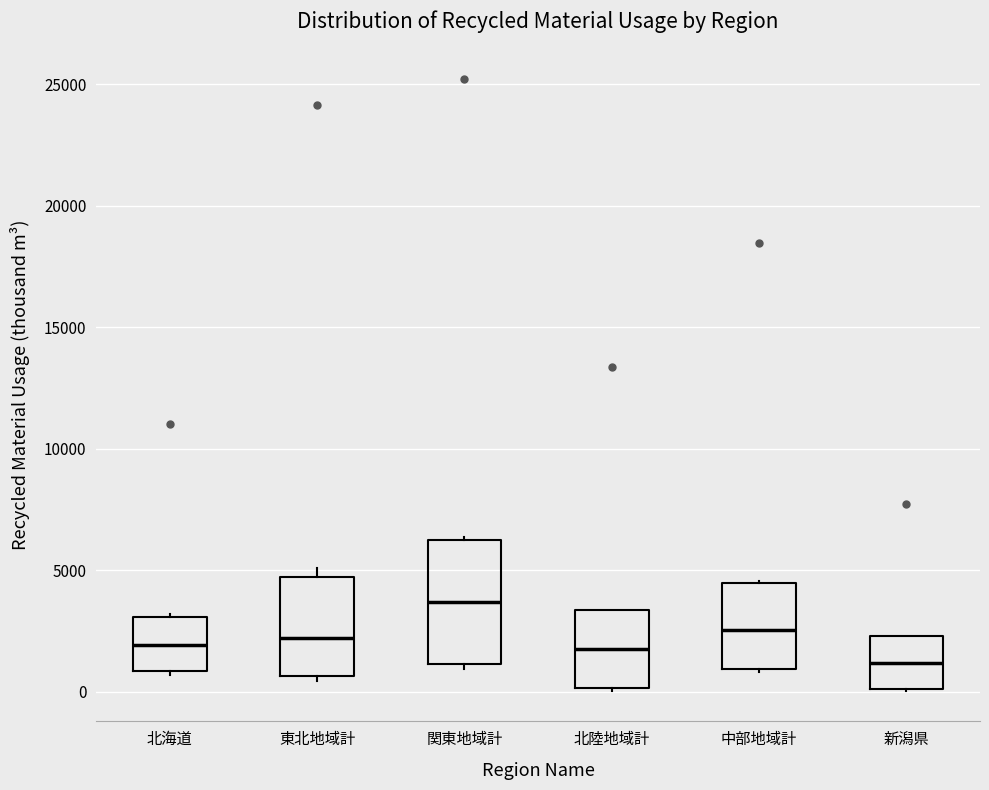

Where does the median line of the box for 東北地域計 sit on the y-axis? The values are not printed on the chart, so give them approximately, as read against the axis.

2000